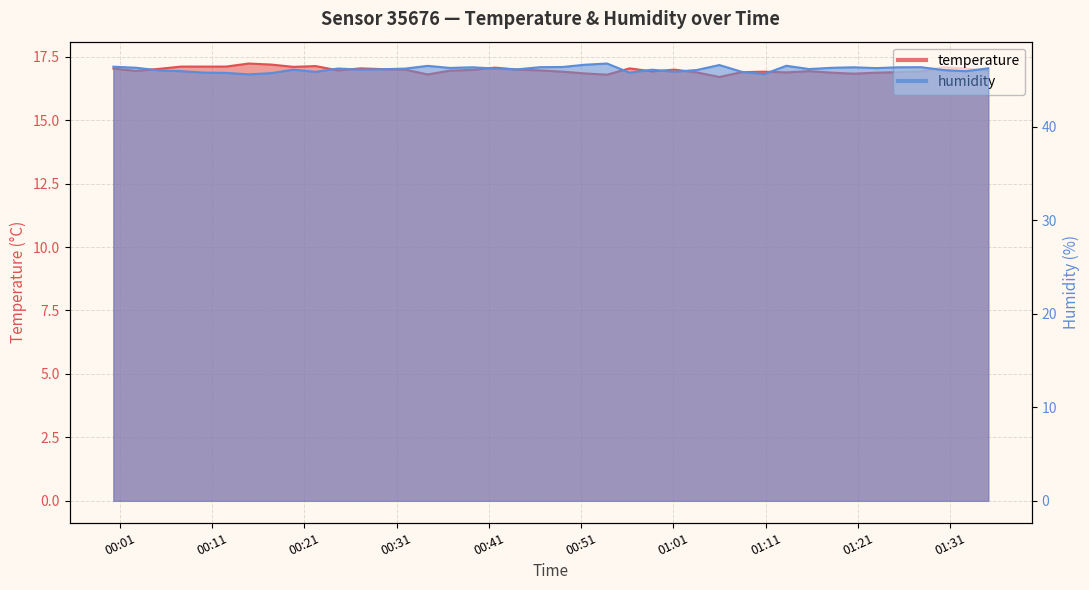

Which series has the largest total across all categories?

humidity